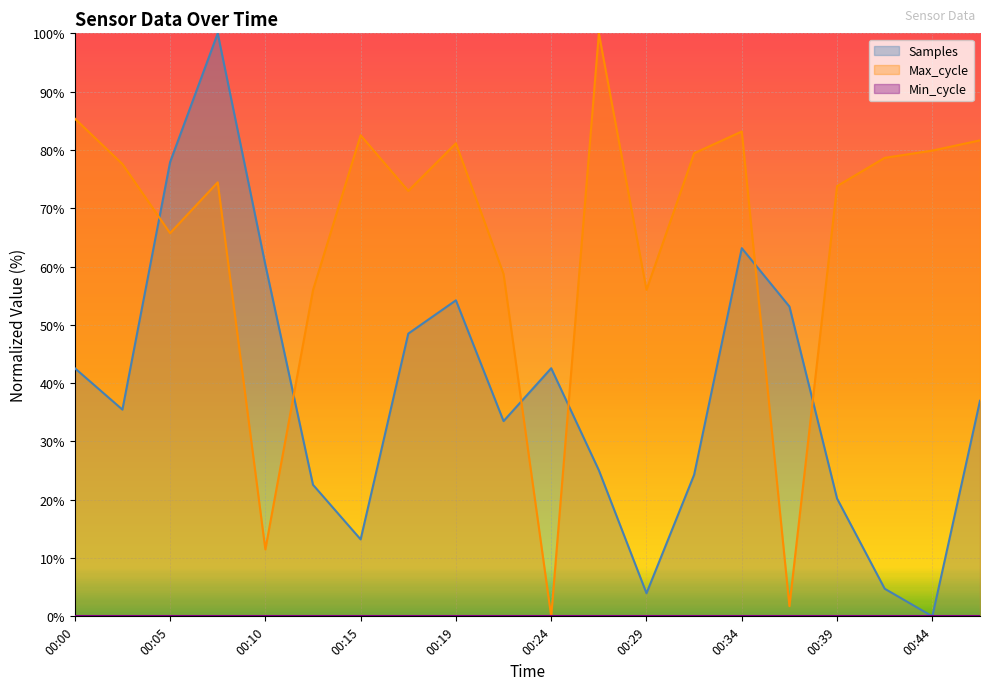

How many values in the Max_cycle series exceed 77?

10